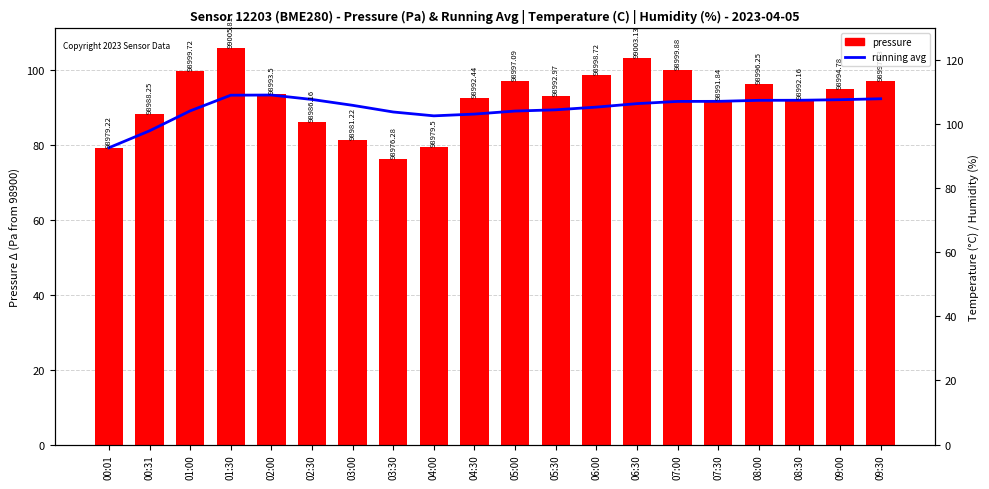

List the series in order of their peak value, lowest first.

running avg, pressure